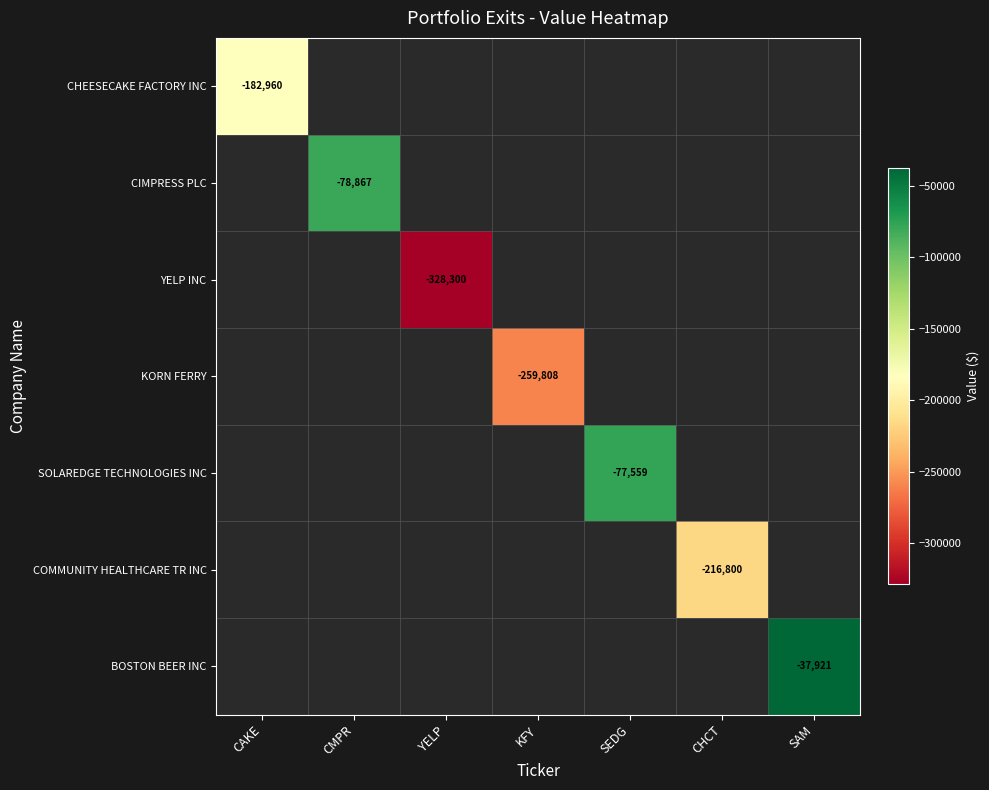

Which category has the highest value across all series?

SAM